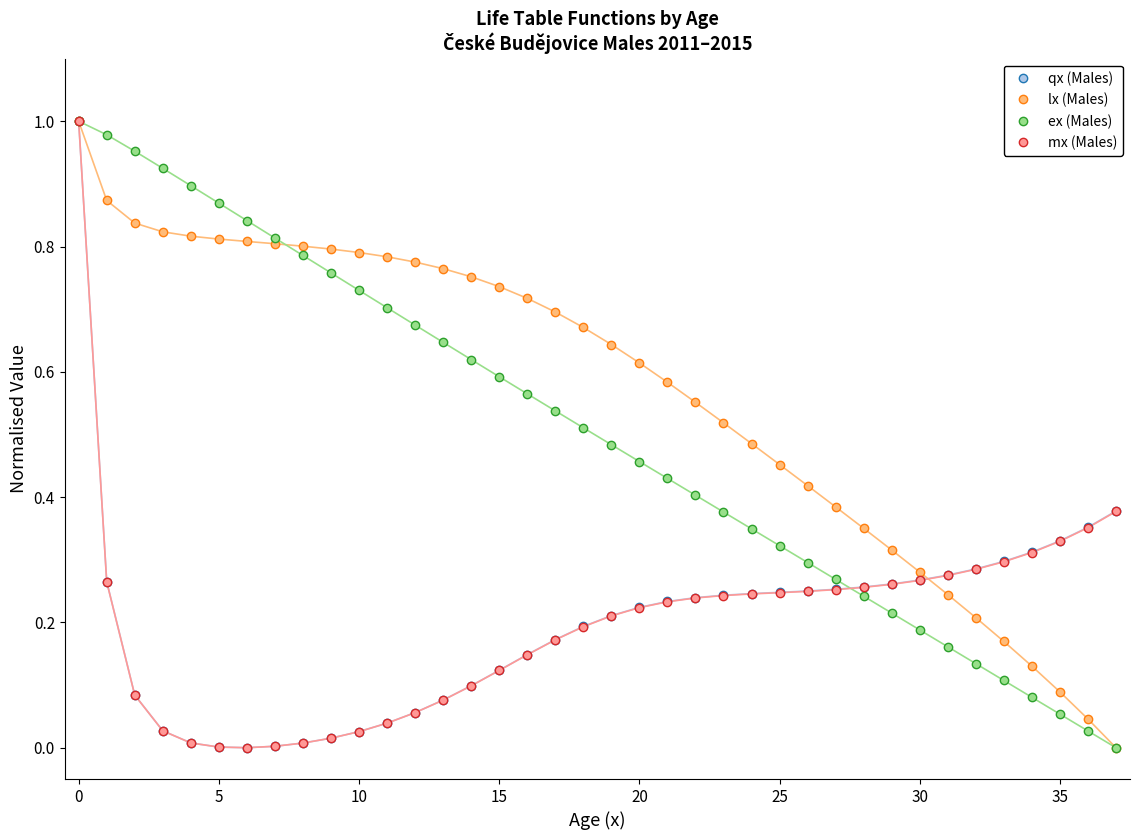

Which series has the largest total across all categories?

lx (Males)